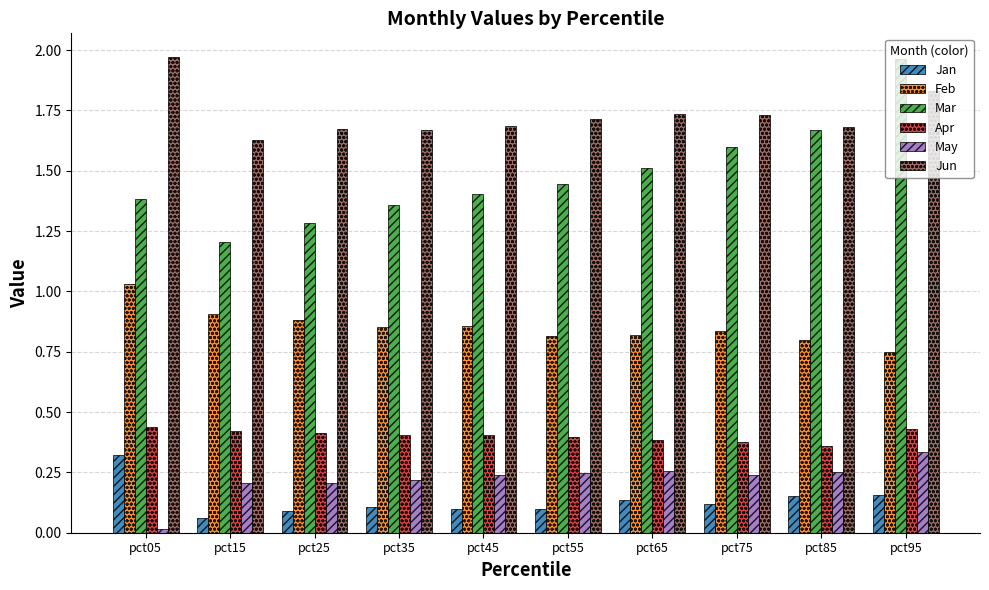

True or false: Feb has a value of 0.8 at pct85.

True